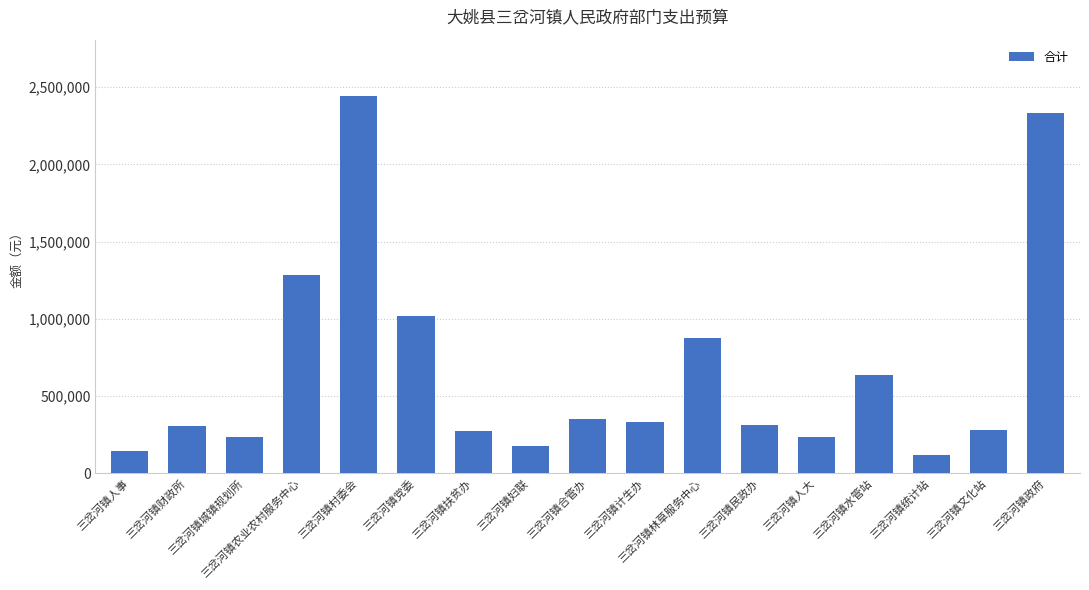

What position from the left is 三岔河镇农业农村服务中心?

4